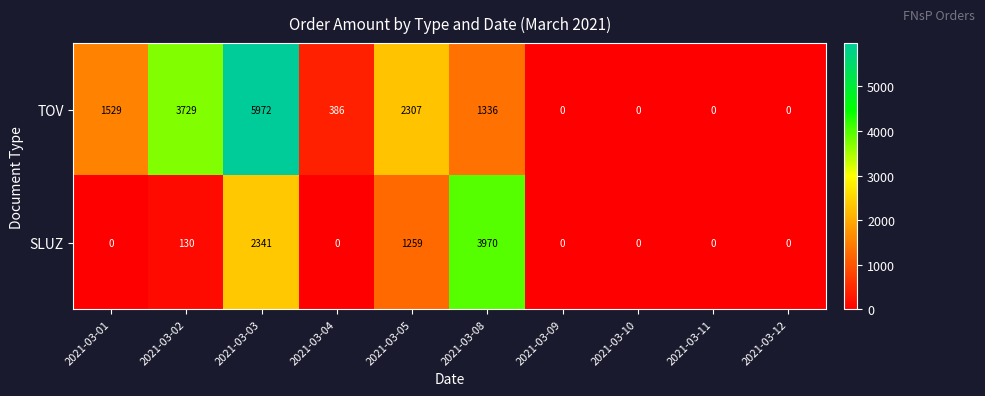

Rank the series by their maximum value, from highest to lowest.

TOV, SLUZ